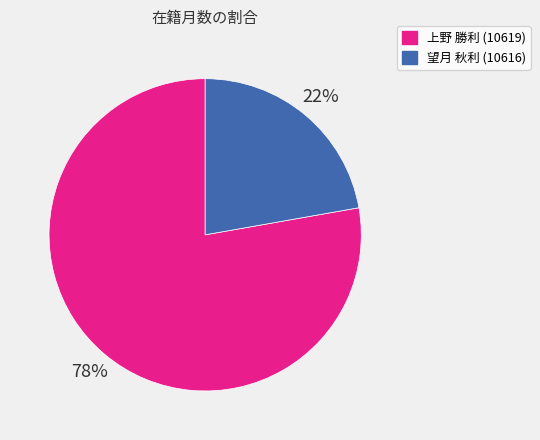

Which category has the biggest portion of the pie?

上野 勝利 (10619)